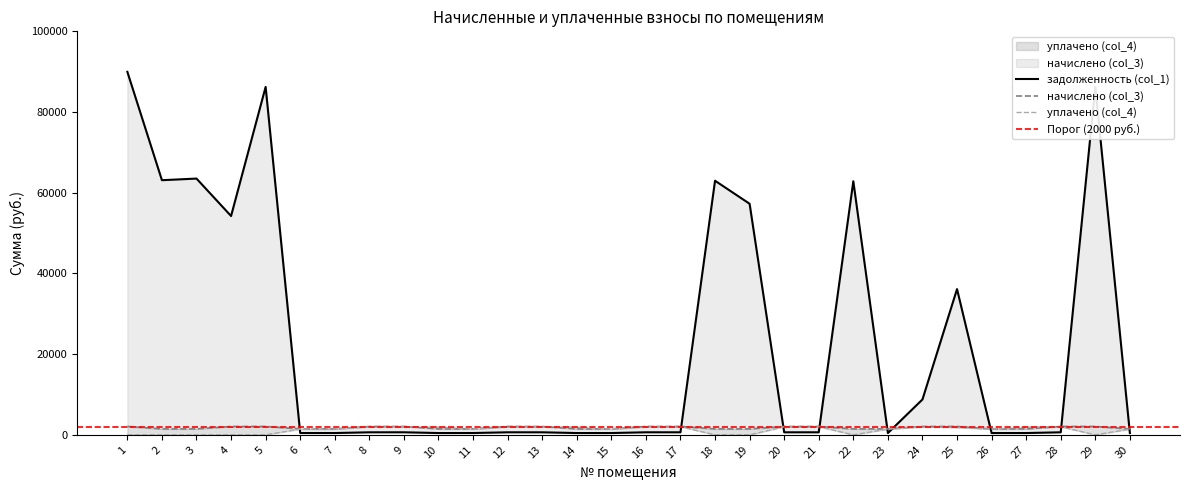

Which has a higher value, 25 or 15?

25